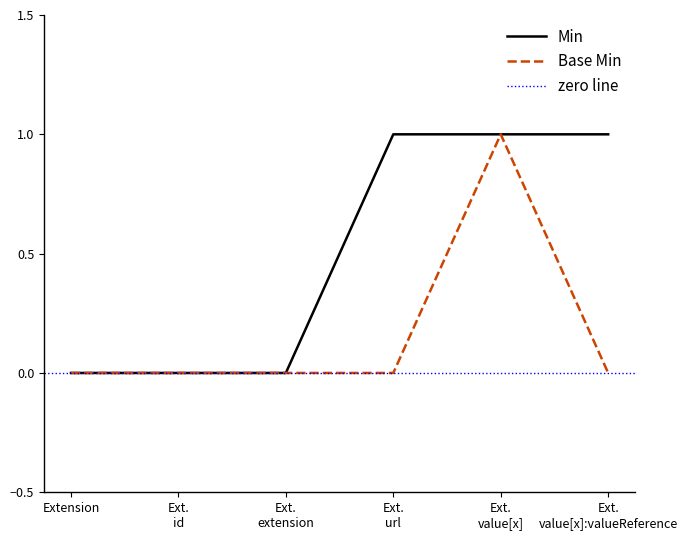

Which series has the largest total across all categories?

Min